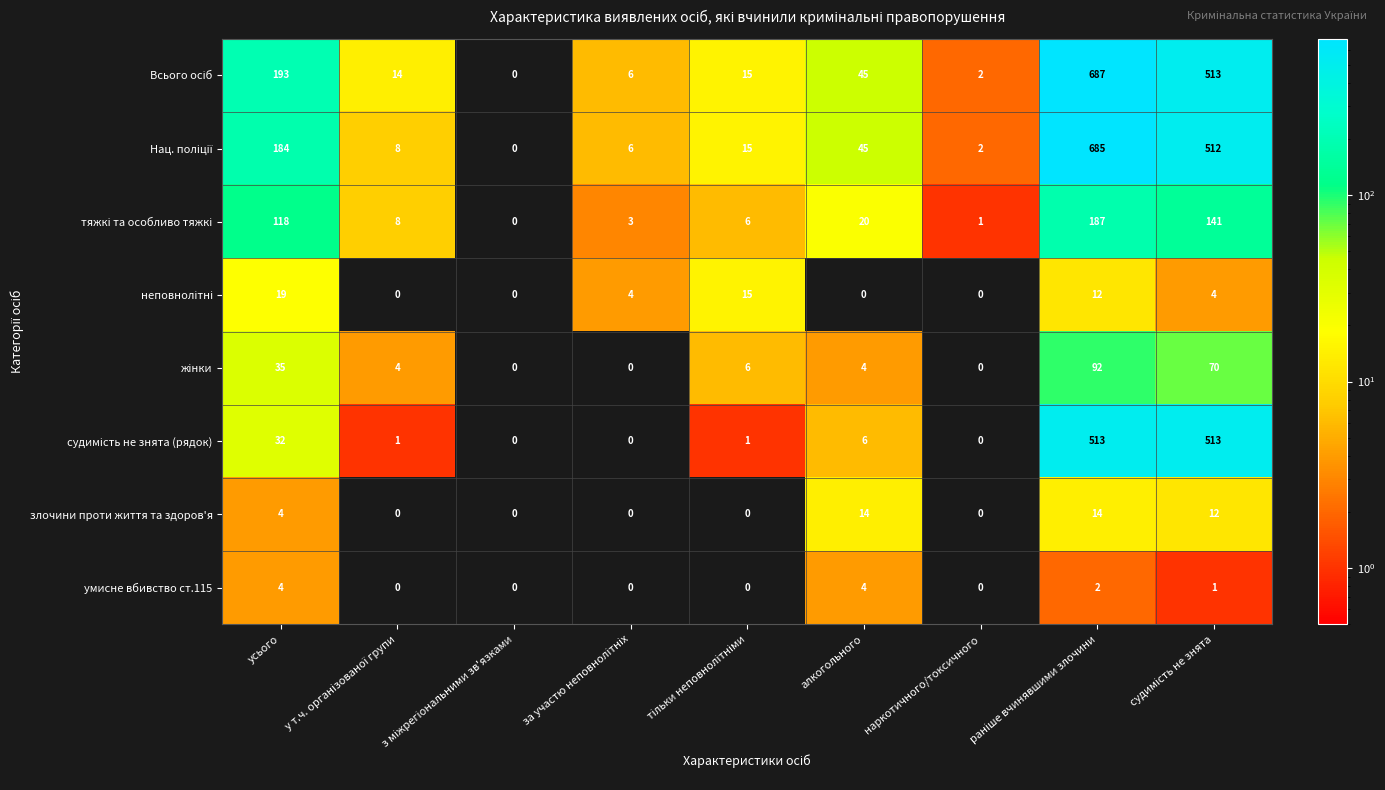

How many злочини проти життя та здоров'я values are between 0 and 12?

7